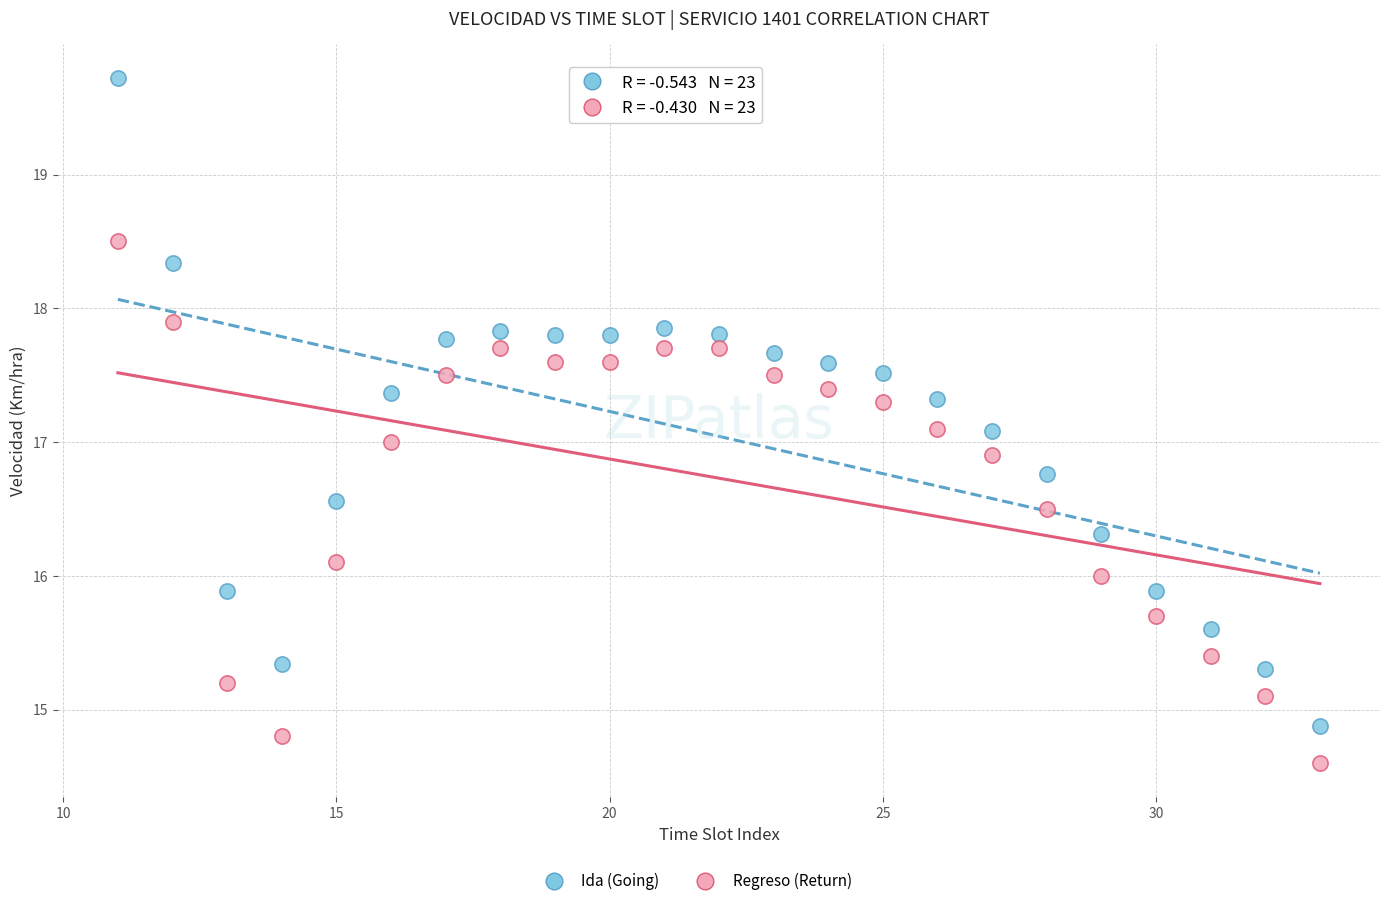

What is the X range (max minus min) for the scatter plot?

22.0